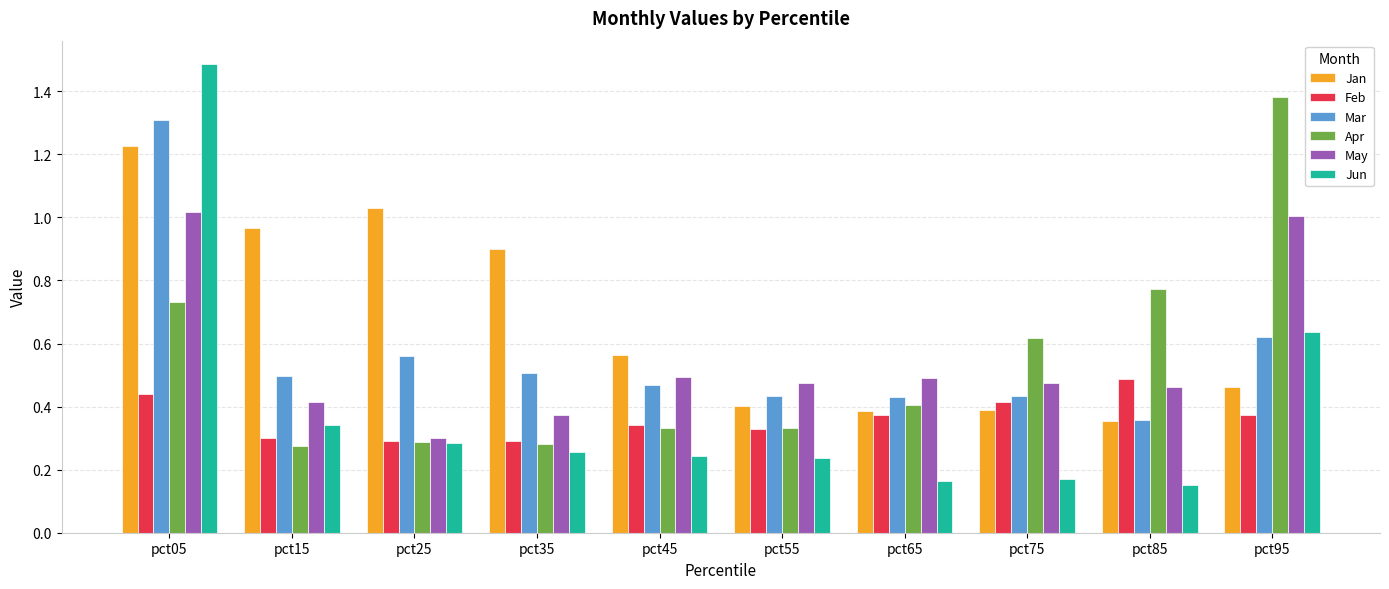

What is the difference between the maximum and minimum values in the Jan series?

0.9